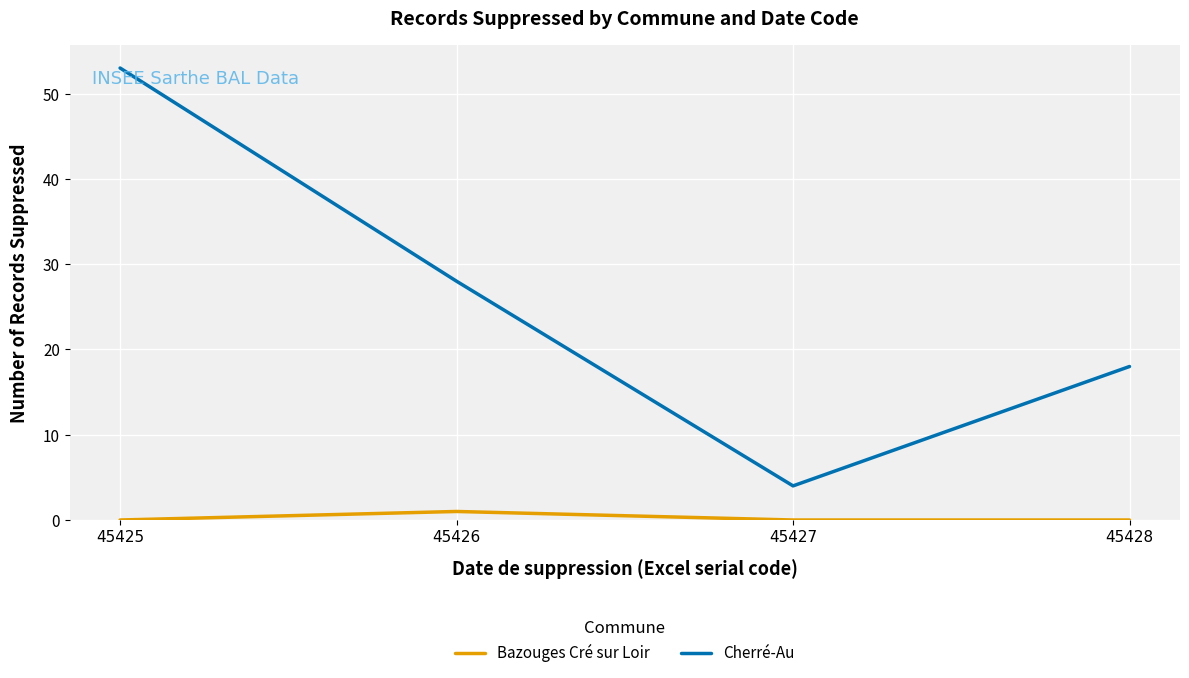

What is the spread (max minus min) of values at 45425?

53